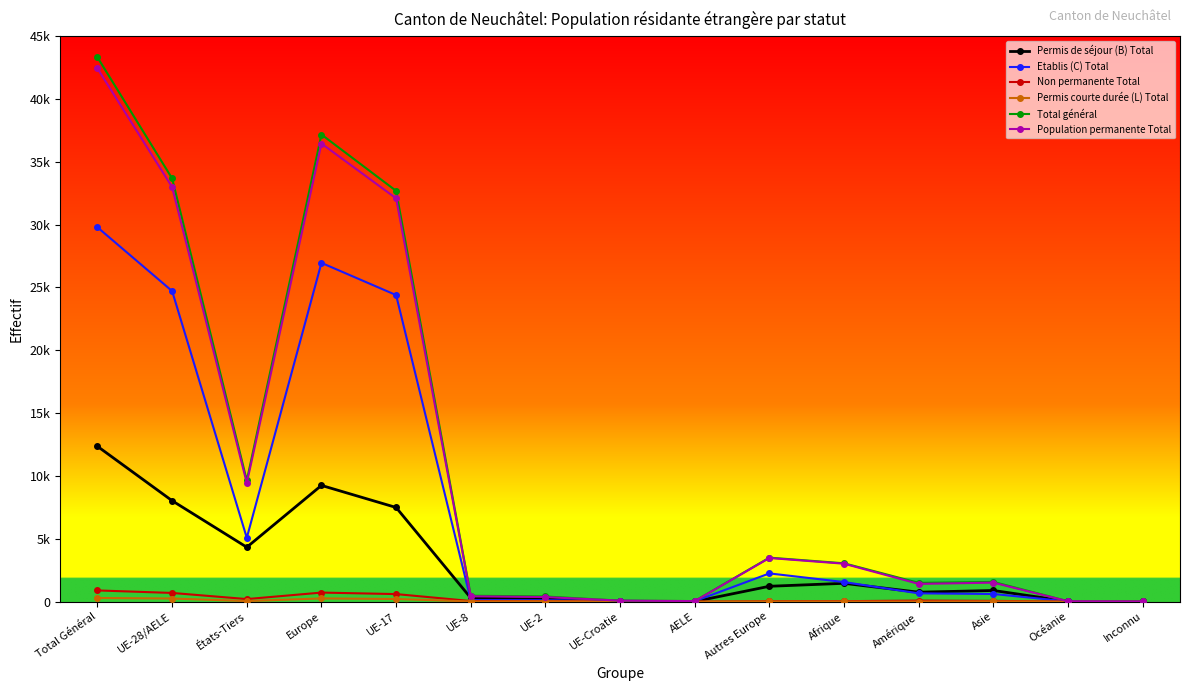

True or false: Permis courte durée (L) Total and Non permanente Total intersect in this chart.

False